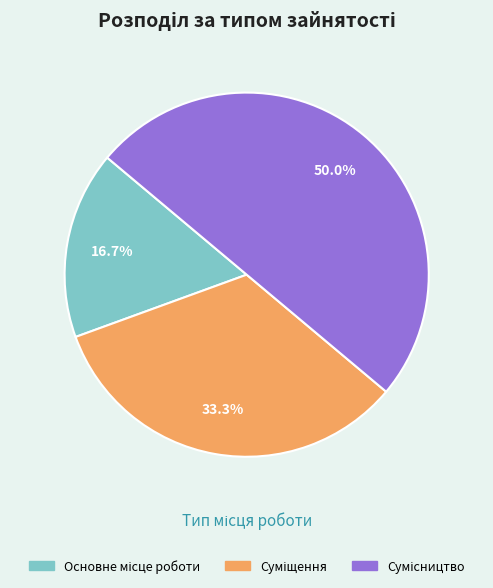

How many segments does this pie chart have?

3